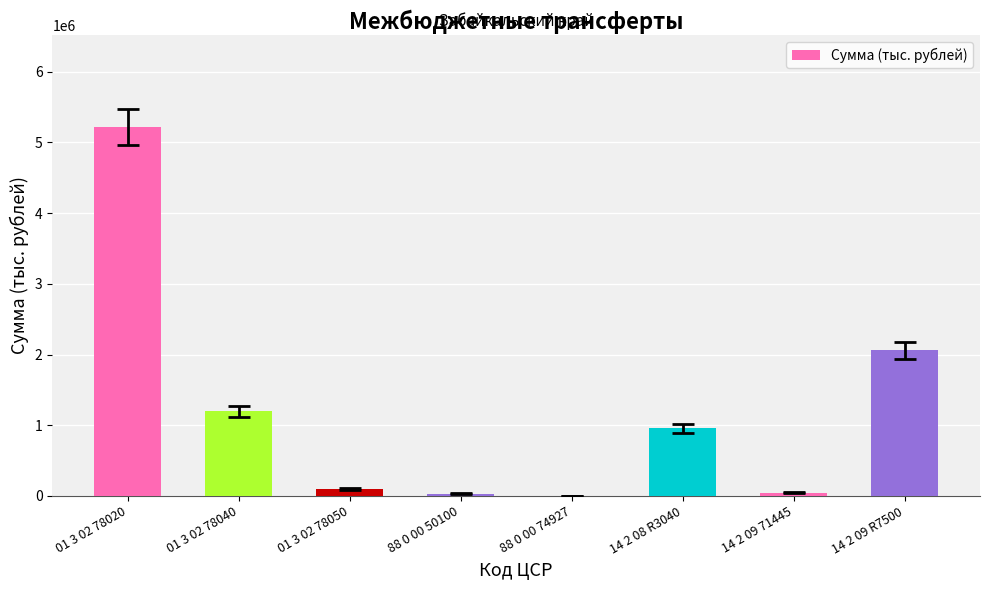

At which category does the chart reach its peak across all series?

01 3 02 78020